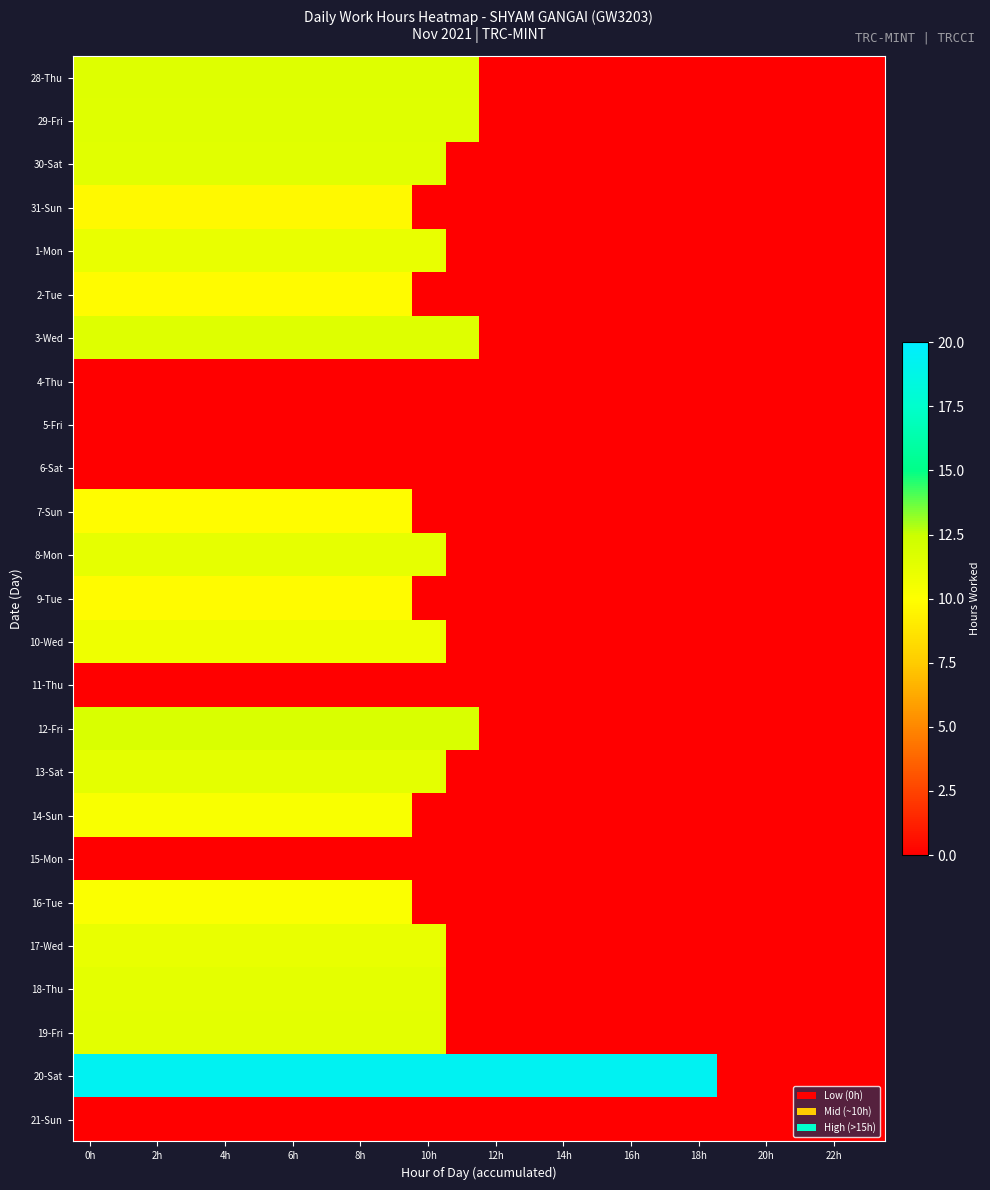

Which label corresponds to the largest value in the chart?

0h